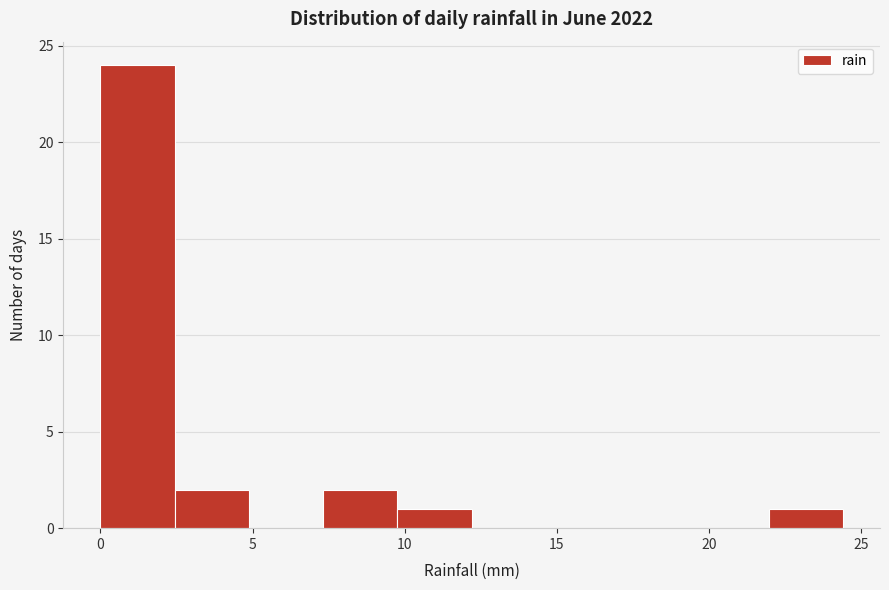

Reading left to right, list every bar in this chart as the range it spans on the x-axis followed by its height. Neither the bar edges nor the heights are printed on the chart, so give them approximately, as read against the axes.

0.0 to 2.5: 24
2.5 to 5.0: 2
5.0 to 7.5: 0
7.5 to 10.0: 2
10.0 to 12.0: 1
12.0 to 14.5: 0
14.5 to 17.0: 0
17.0 to 19.5: 0
19.5 to 22.0: 0
22.0 to 24.5: 1